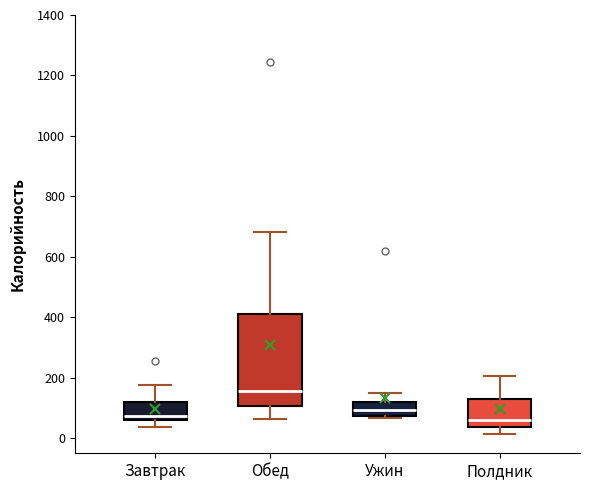

Comparing the boxes themselves (not the whiskers), which one is the tallest?

Обед